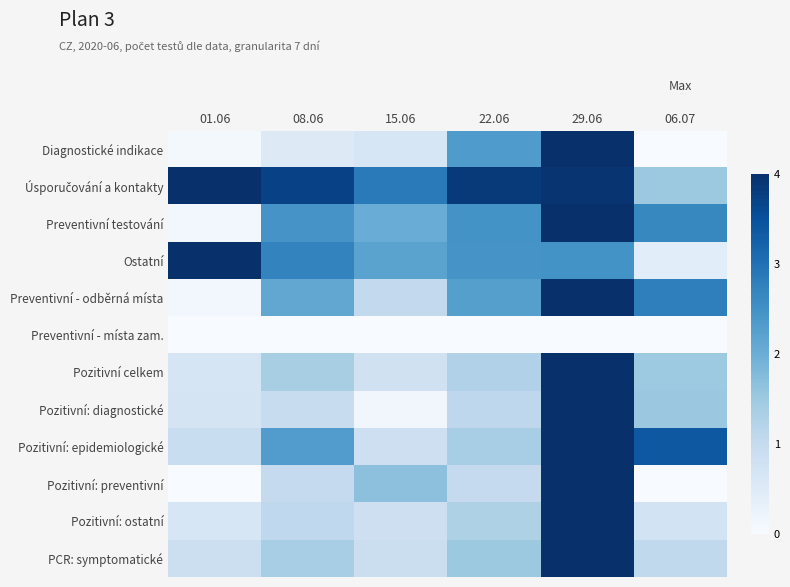

What is the total value across all series at 08.06?

19.6